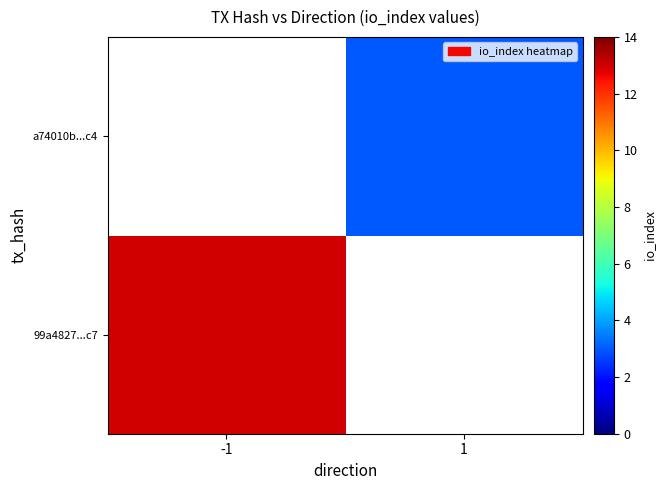

Which label corresponds to the smallest value in the chart?

1